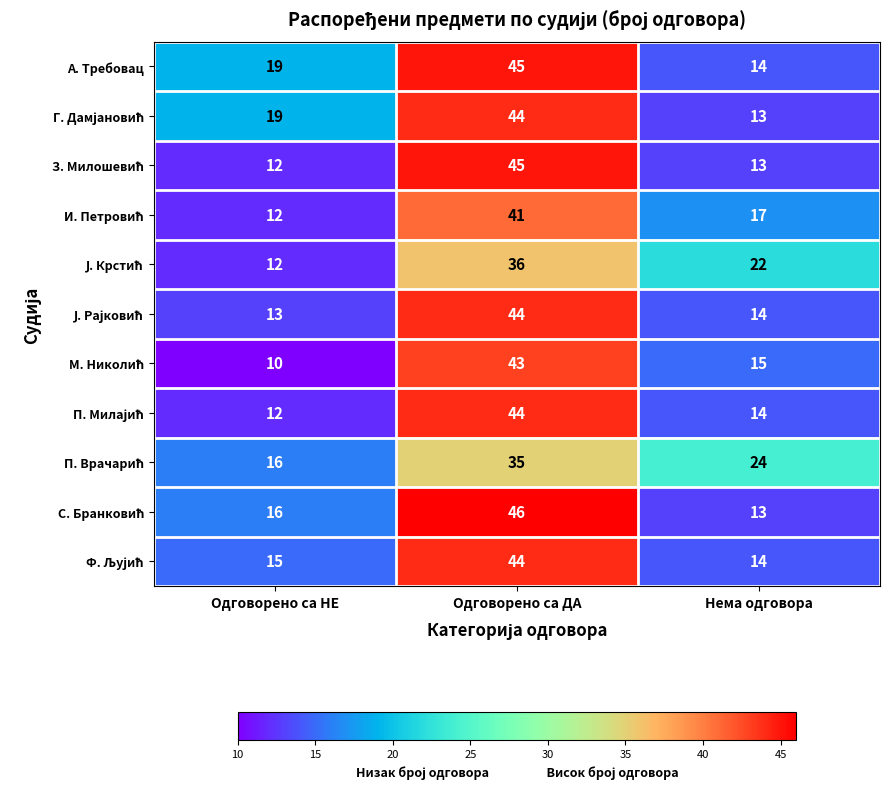

What is the total value across all series at Одговорено са НЕ?

156